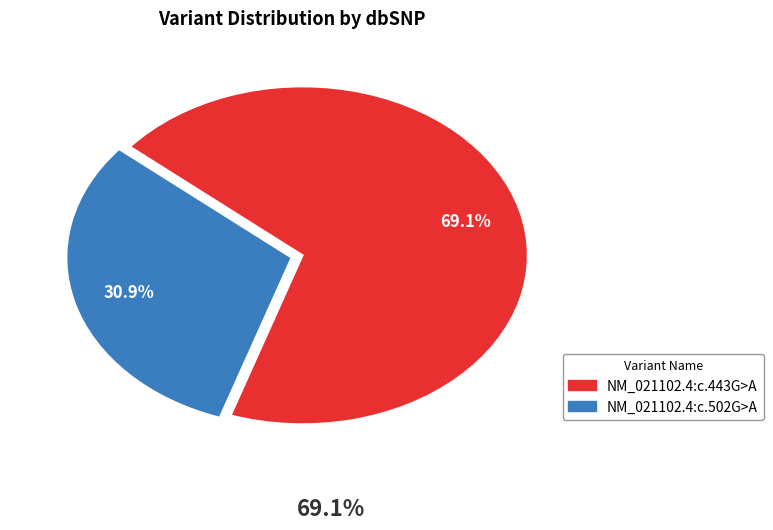

The NM_021102.4:c.443G>A slice represents 56% of the pie. True or false?

False